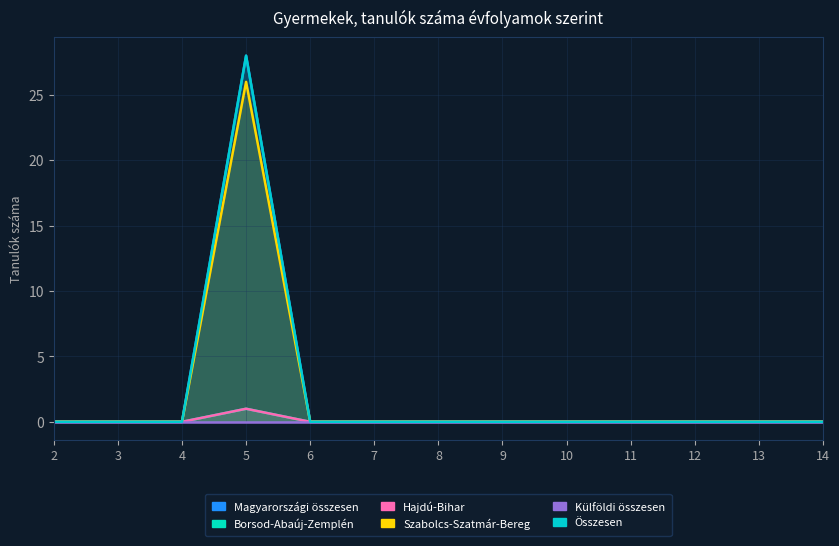

Rank the series at 9 from highest to lowest value.

Magyarországi összesen, Borsod-Abaúj-Zemplén, Hajdú-Bihar, Szabolcs-Szatmár-Bereg, Összesen